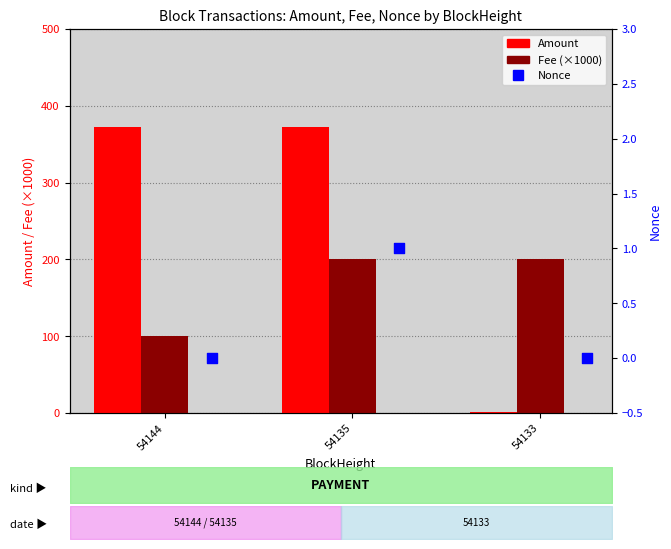

What are all the series names shown in the legend?

Amount, Fee (×1000), Nonce